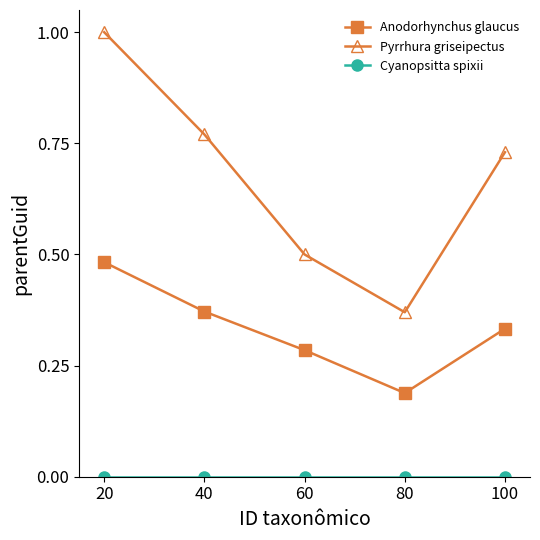

Rank the categories by Pyrrhura griseipectus value from lowest to highest.

80, 60, 100, 40, 20